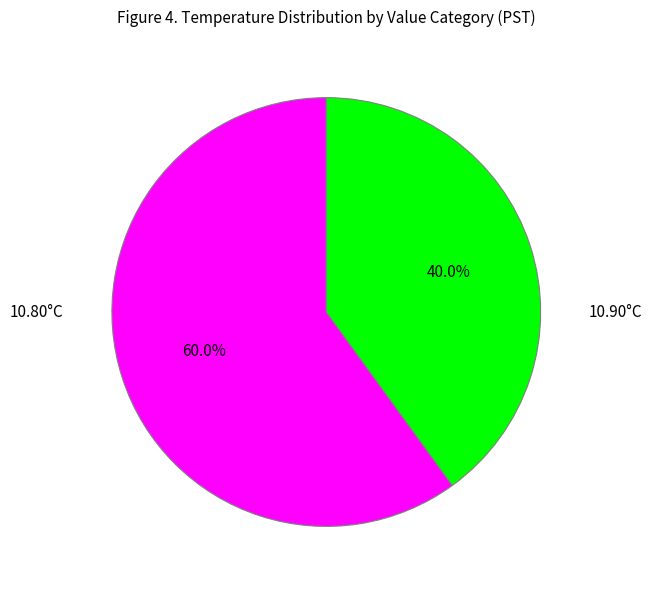

Is there any slice that represents more than half of the pie?

Yes